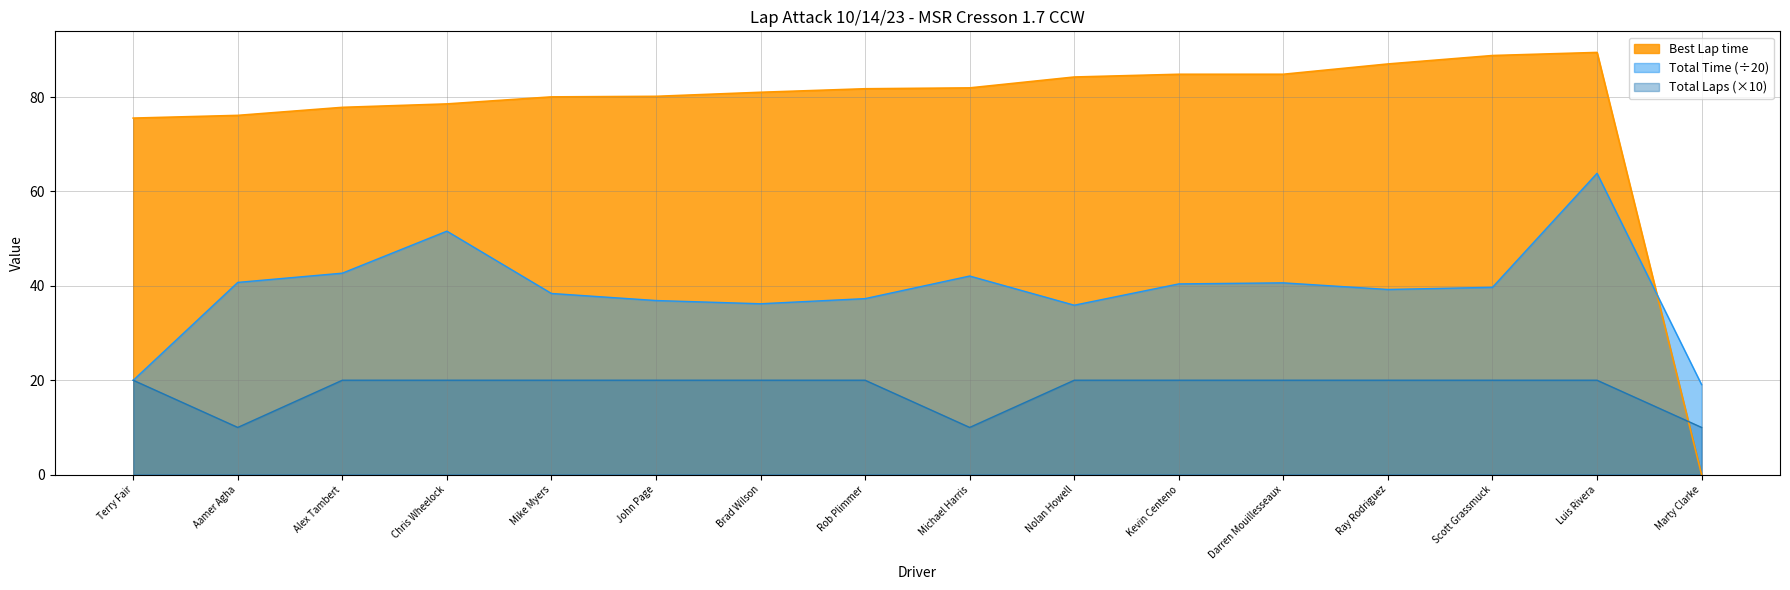

Where is the first local maximum for Total Time?

Chris Wheelock